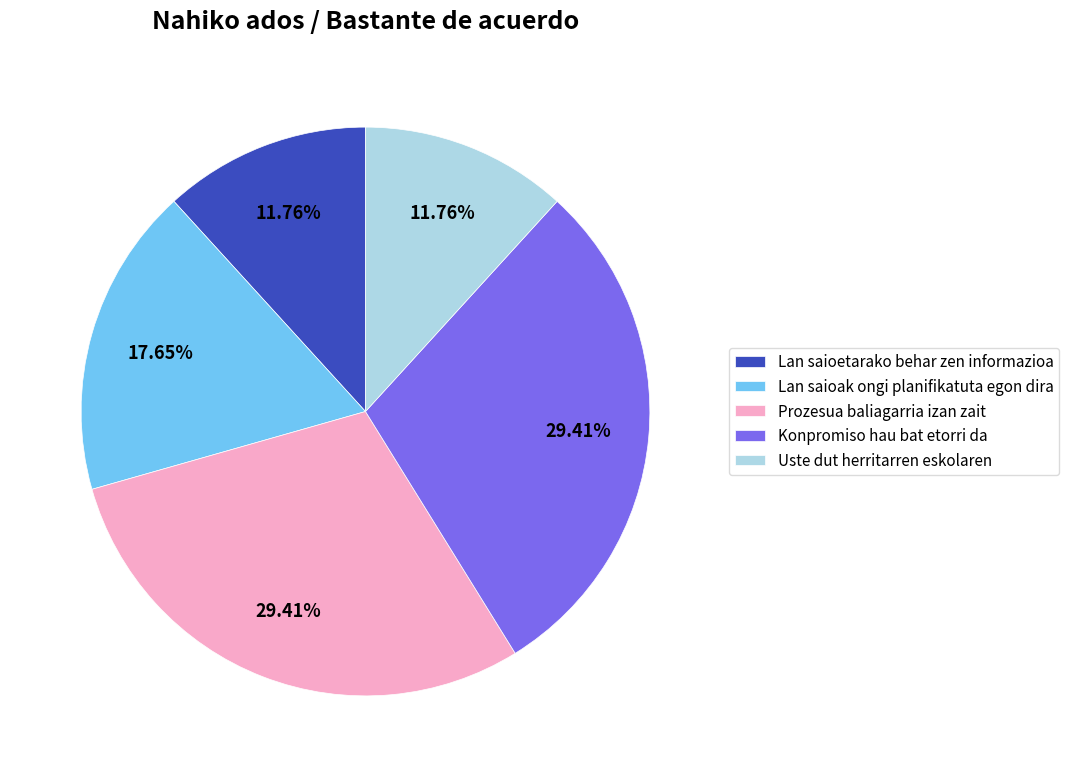

Do Konpromiso hau bat etorri da and Lan saioak ongi planifikatuta egon dira together represent more than half of the pie?

No